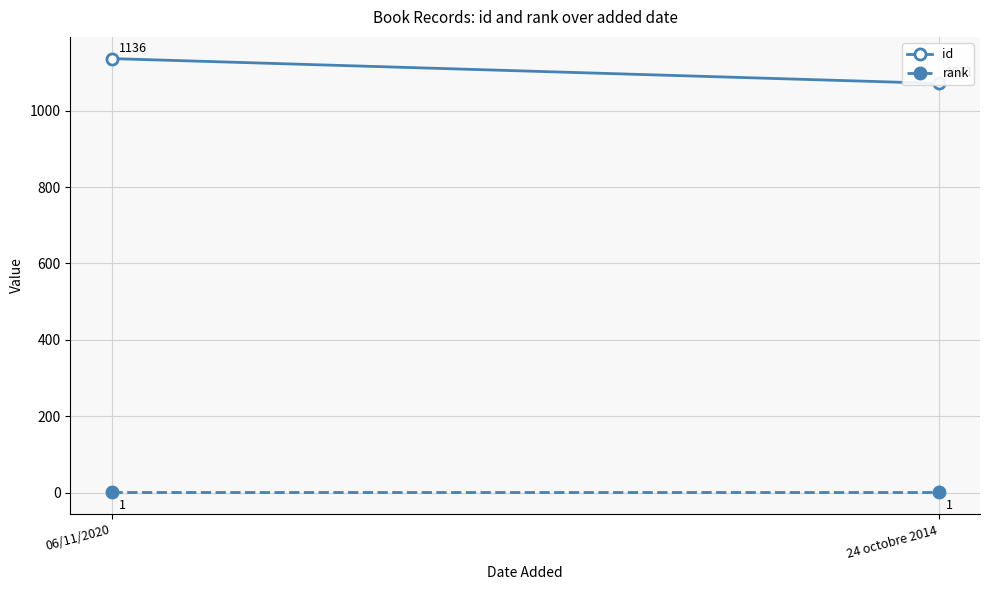

How many id values are between 1071 and 1136?

2